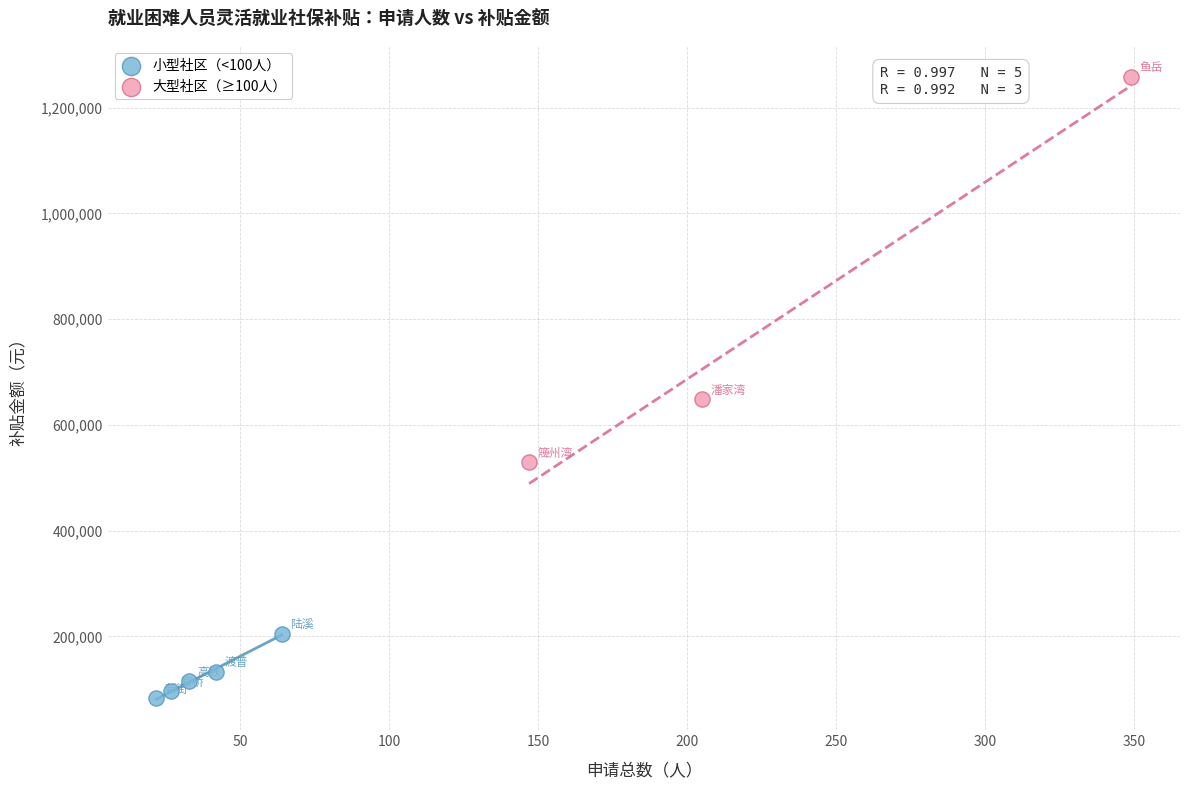

Which series contains the lowest Y value?

小型社区（<100人）